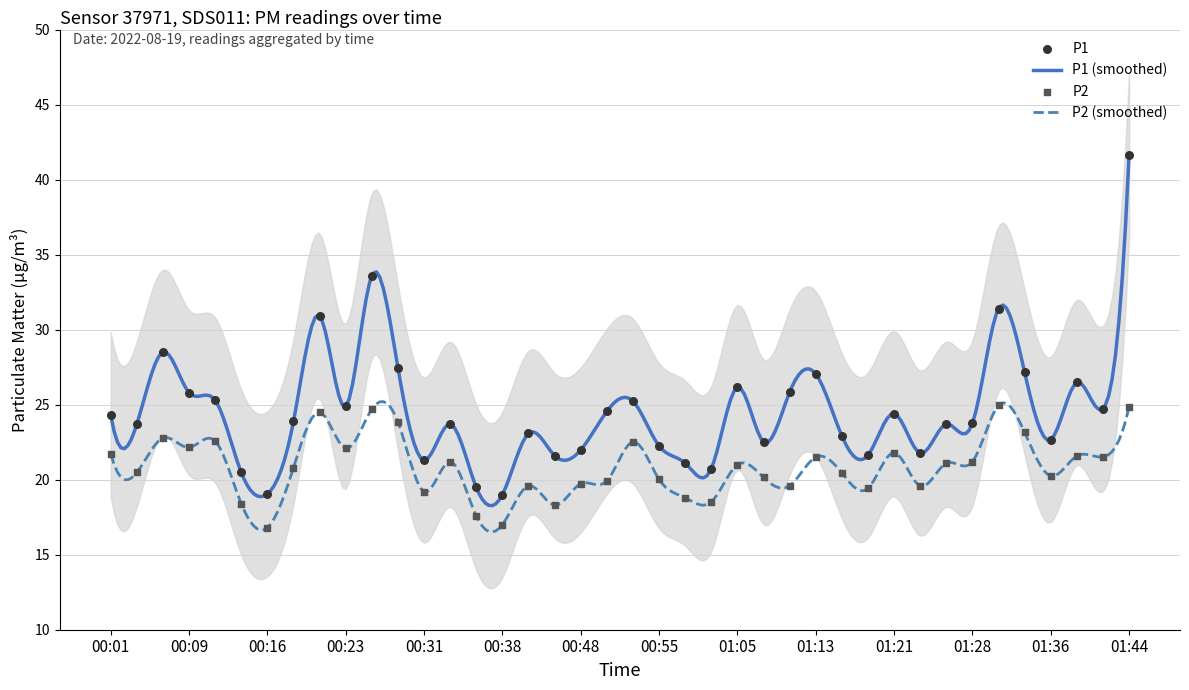

Is the value of P1 at 01:03 greater than the value of P2 at 00:53?

No